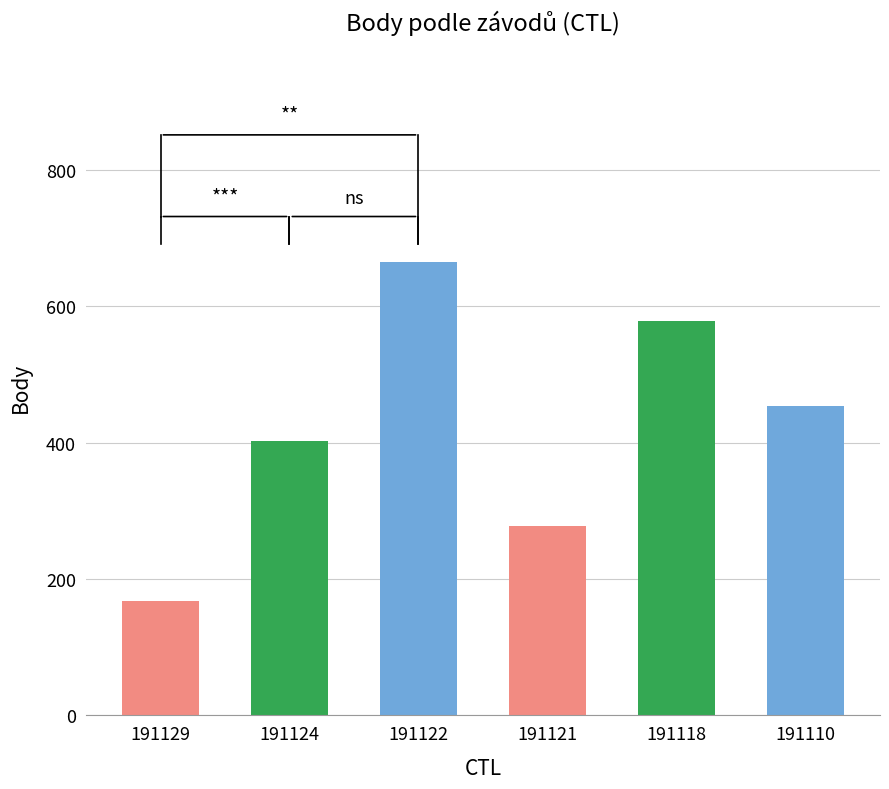

Reading left to right, extract all data points from this chart.

168	402	665	277	578	453